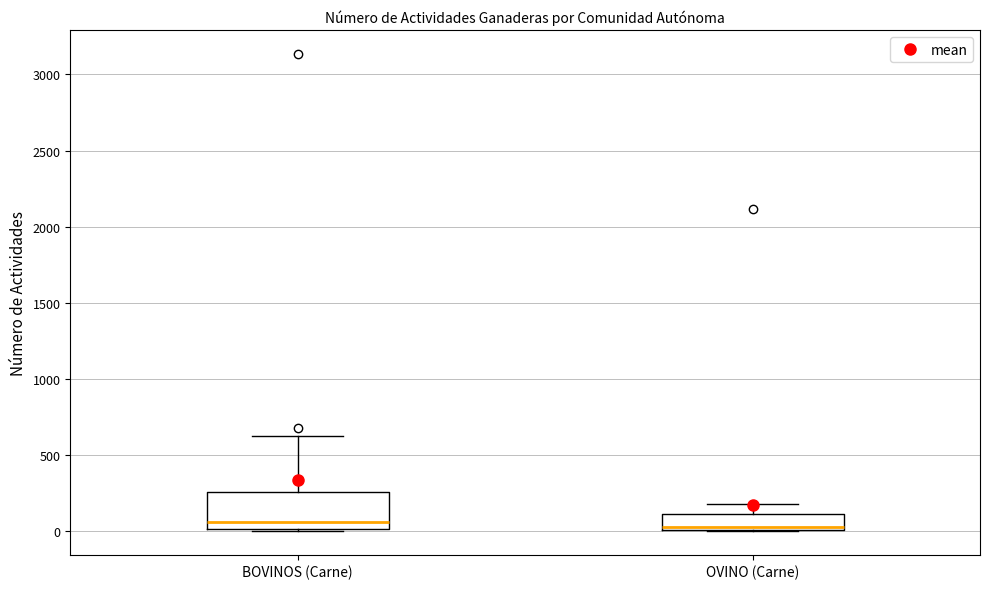

Reading left to right, transcribe this box plot: for each box, give where its median line is, the range the box spans, and where its two whiskers end, as read against the y-axis. The values are not printed on the chart, so give them approximately, as read against the axis.

BOVINOS (Carne): median 50, box 0 to 250, whiskers 0 to 600
OVINO (Carne): median 50, box 0 to 100, whiskers 0 to 150